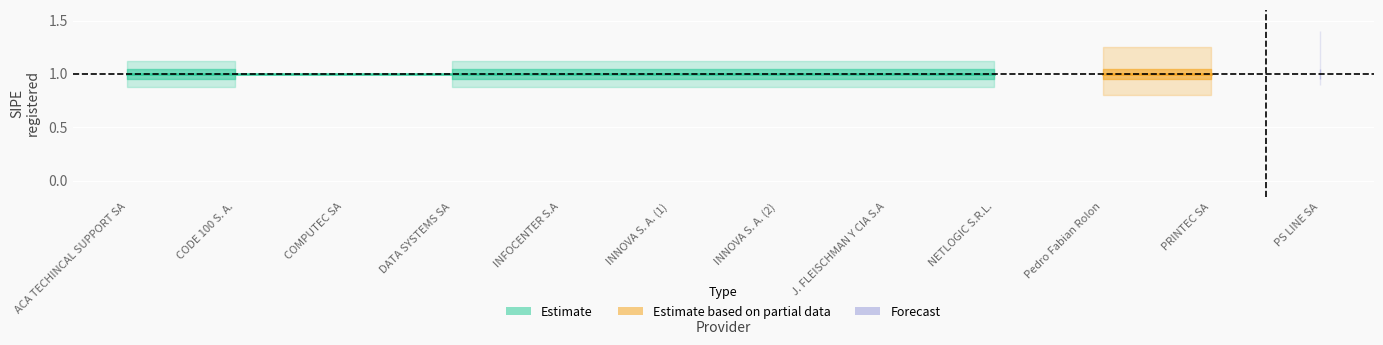

How many values are above zero?

11